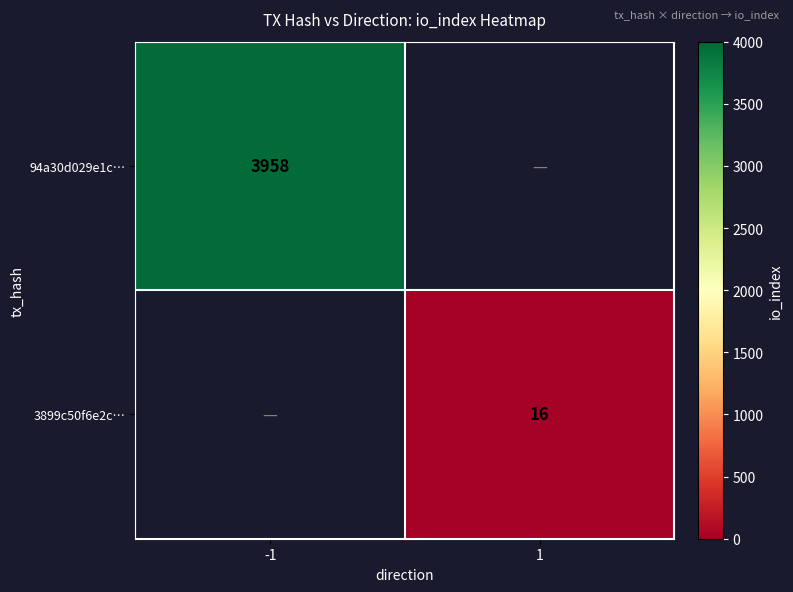

Is the value of 94a30d029e1c… at -1 greater than the value of 3899c50f6e2c… at 1?

Yes